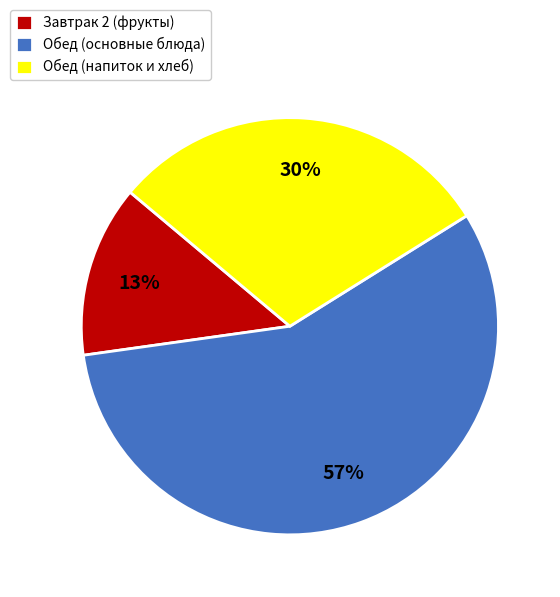

Rank the categories by value from lowest to highest.

Завтрак 2 (фрукты), Обед (напиток и хлеб), Обед (основные блюда)